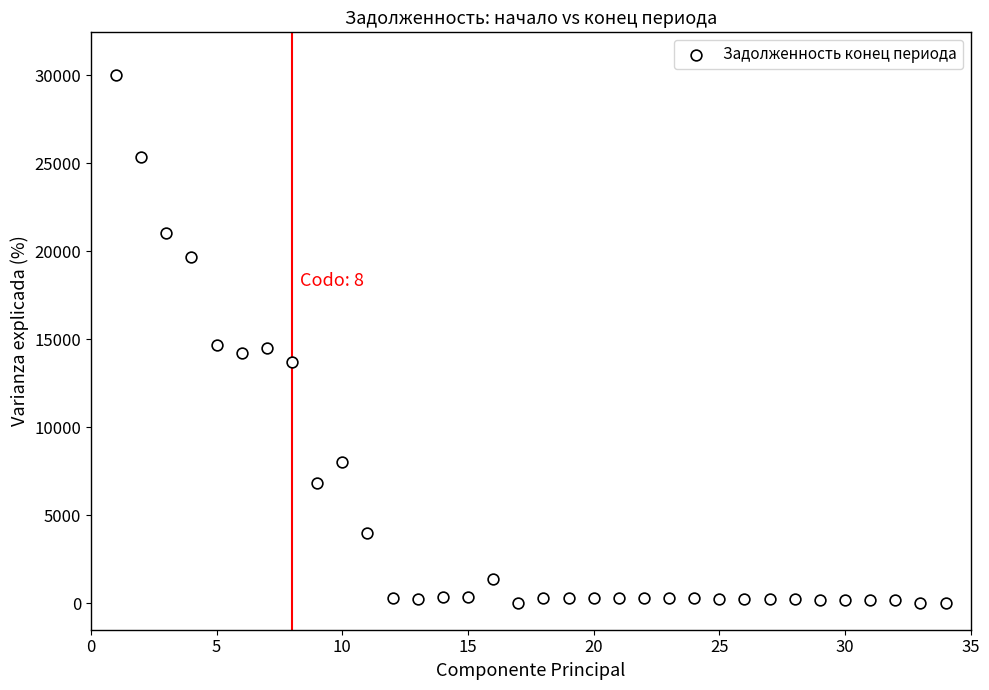

What is the range of X values (max minus min)?

33.0